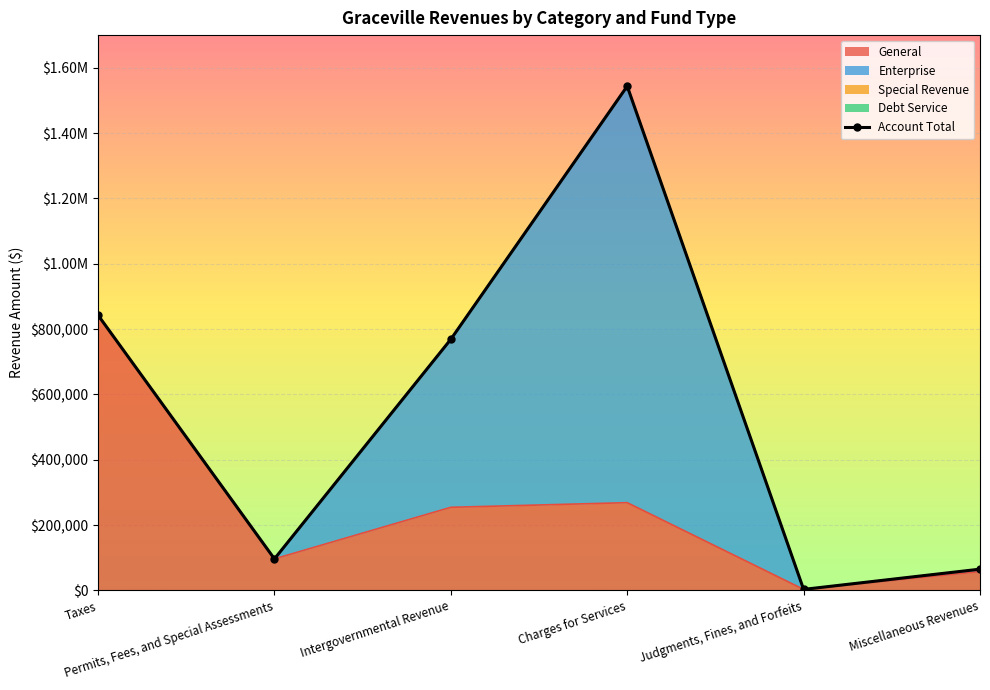

How many interior local peaks (higher than both neighbors) does the data have?

1